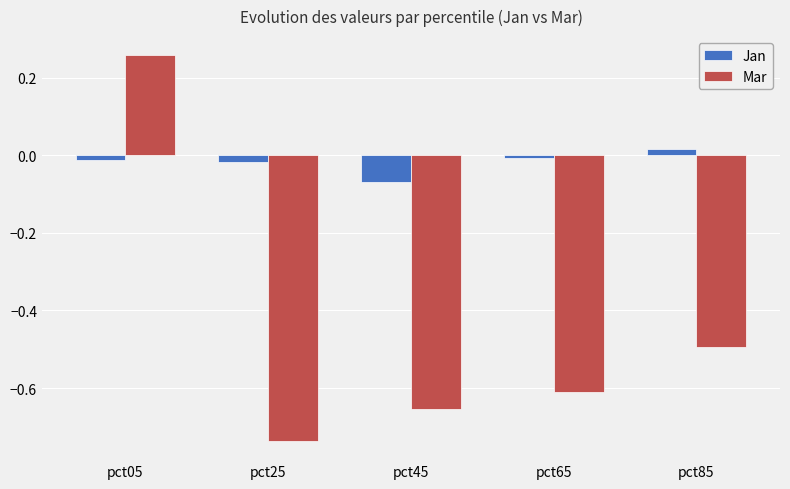

Is it true that Mar equals -0.5 at pct85?

True